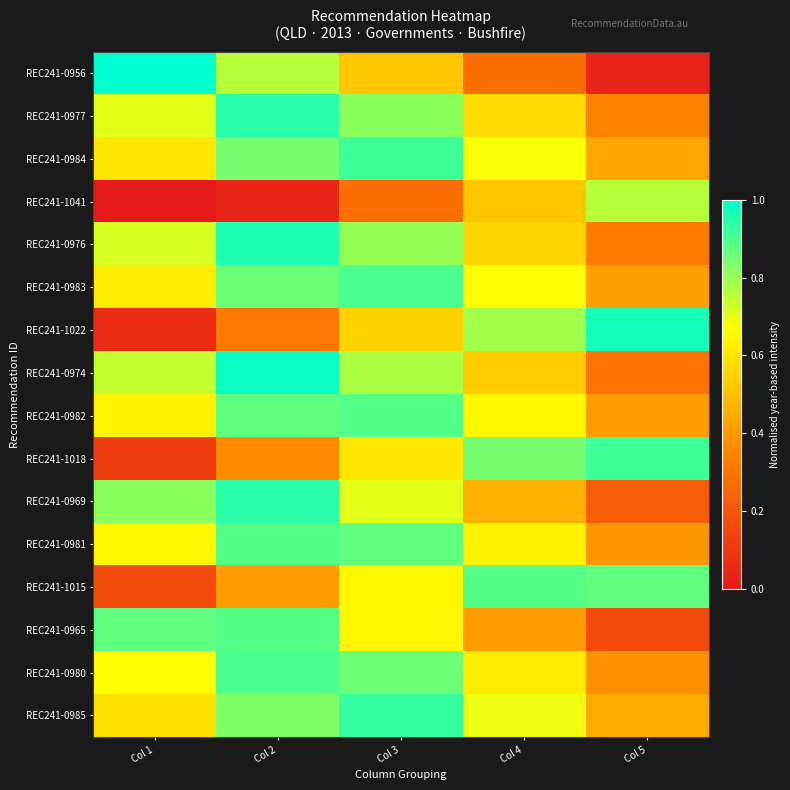

At how many categories does at least one series exceed 0?

5